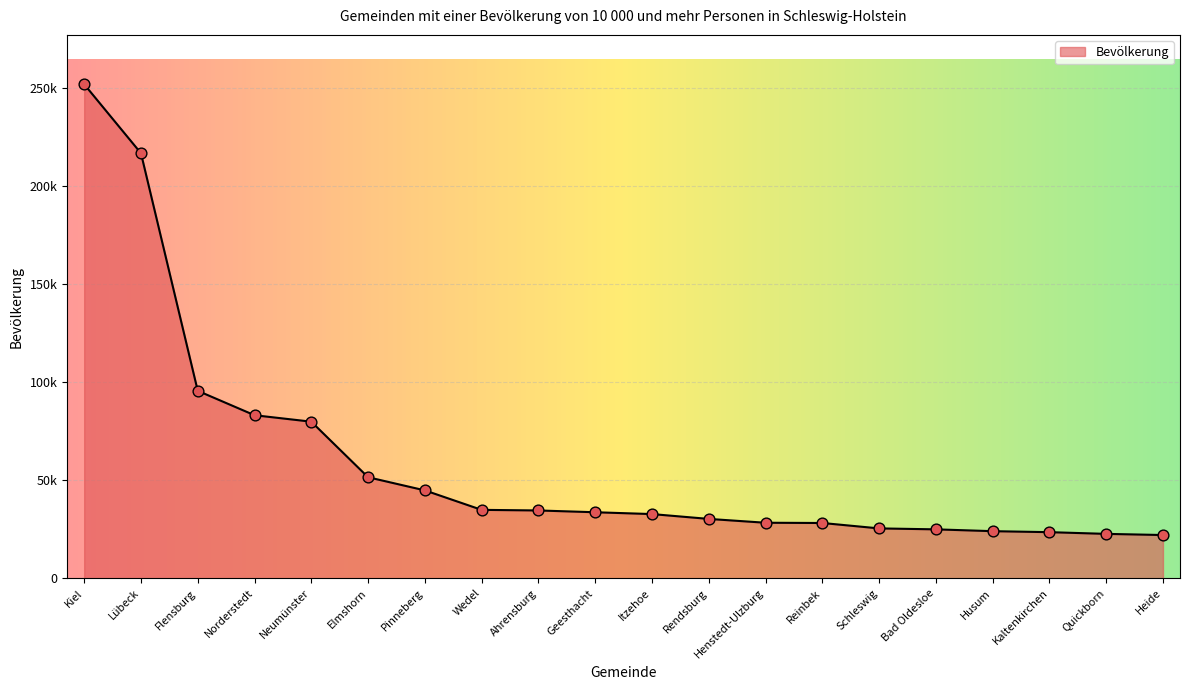

Between Kaltenkirchen and Husum, which is larger?

Husum